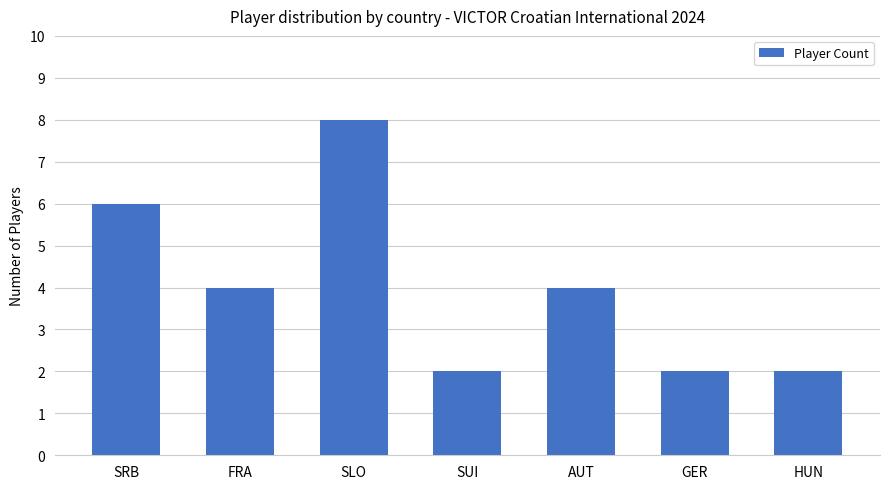

What is the approximate value at HUN?

2